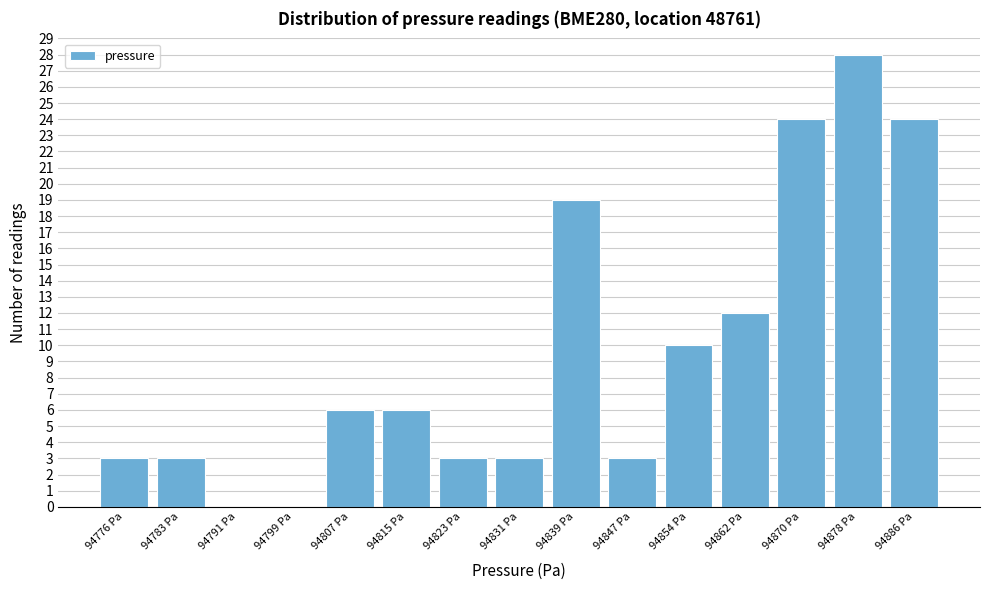

Reading left to right, list all the values displayed in this chart.

94776 Pa=3	94783 Pa=3	94791 Pa=0	94799 Pa=0	94807 Pa=6	94815 Pa=6	94823 Pa=3	94831 Pa=3	94839 Pa=19	94847 Pa=3	94854 Pa=10	94862 Pa=12	94870 Pa=24	94878 Pa=28	94886 Pa=24